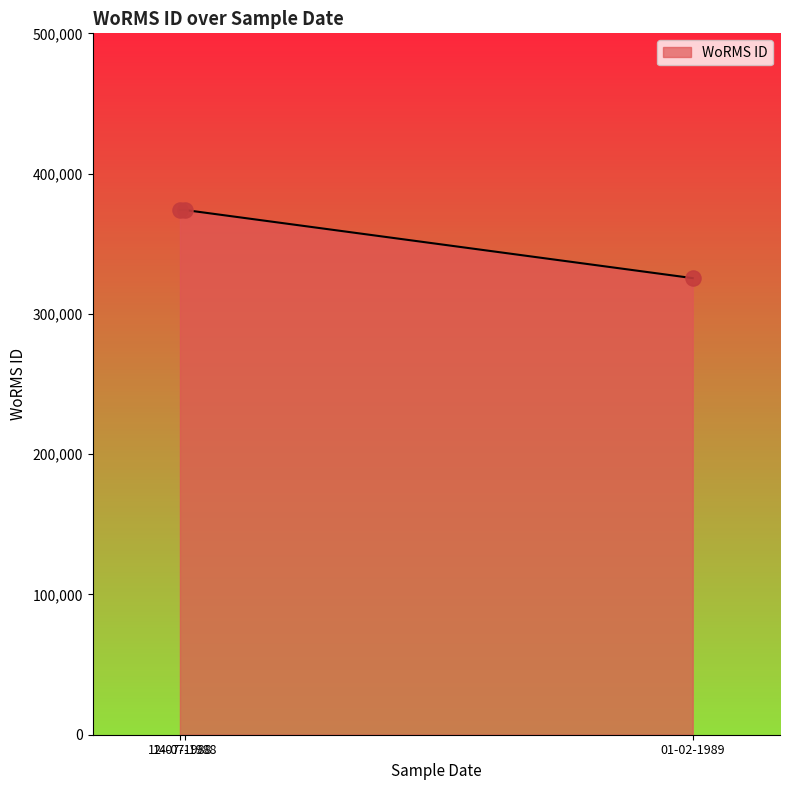

Approximately how many times larger is the value at 12-07-1988 compared to 01-02-1989?

1.1